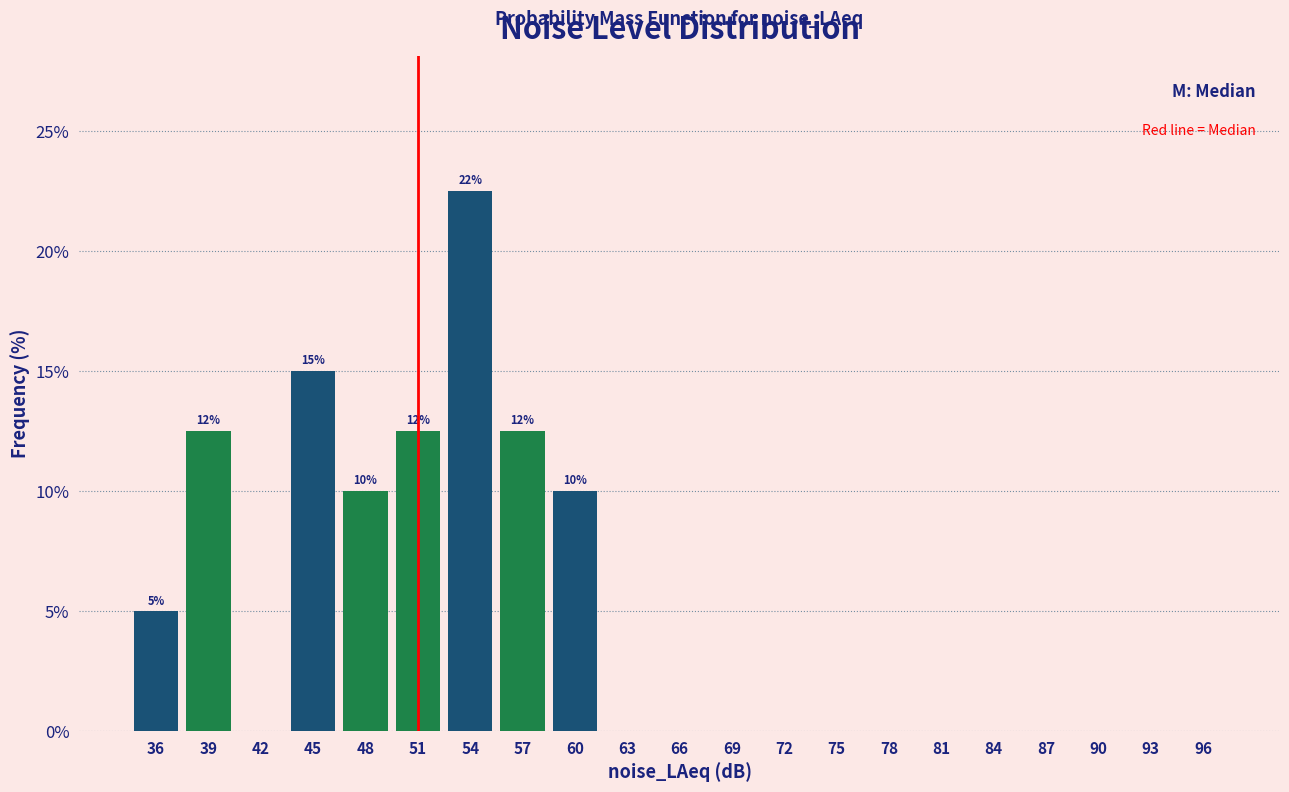

Over which range of the x-axis is the bar tallest?

53 to 56